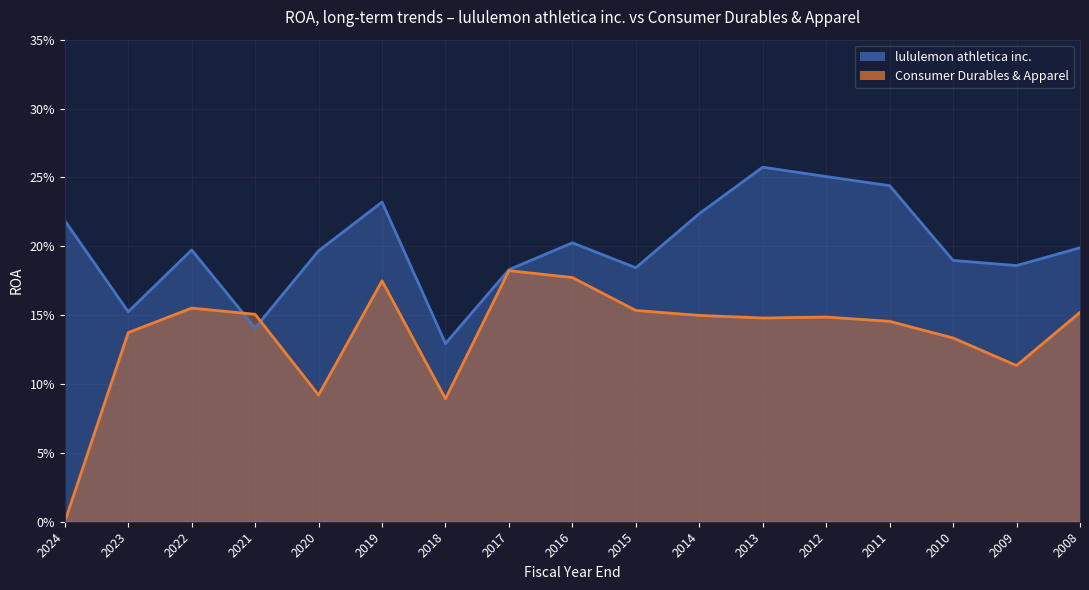

Rank the categories by Consumer Durables & Apparel value from lowest to highest.

2024, 2018, 2020, 2009, 2010, 2023, 2011, 2013, 2012, 2014, 2021, 2008, 2015, 2022, 2019, 2016, 2017